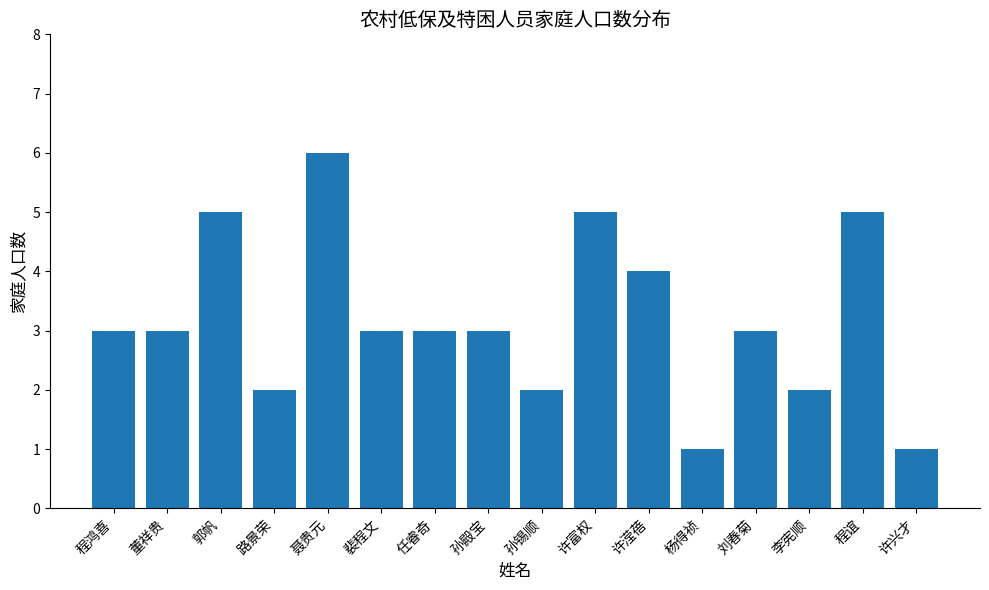

At which category does the chart reach its peak across all series?

聂贵元